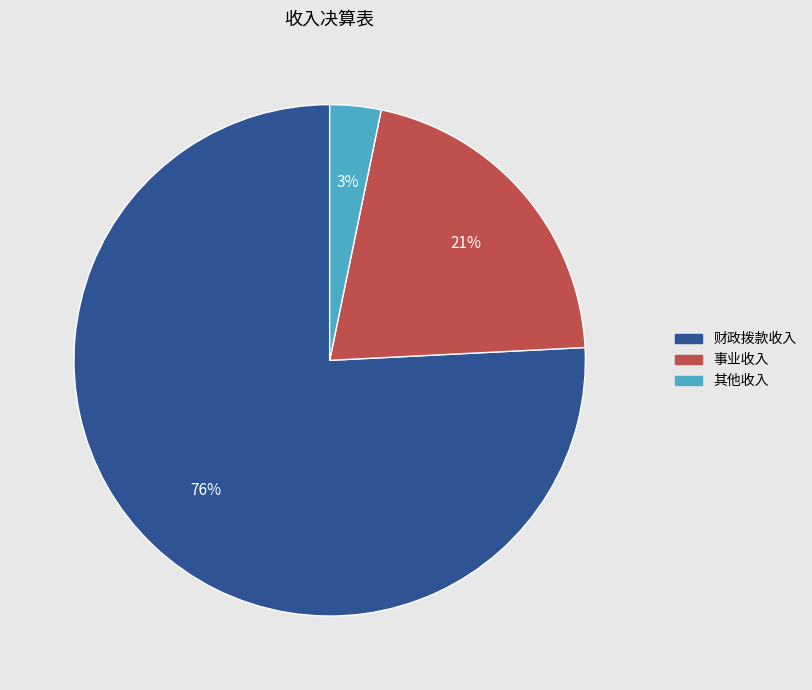

The 财政拨款收入 slice represents 76% of the pie. True or false?

True